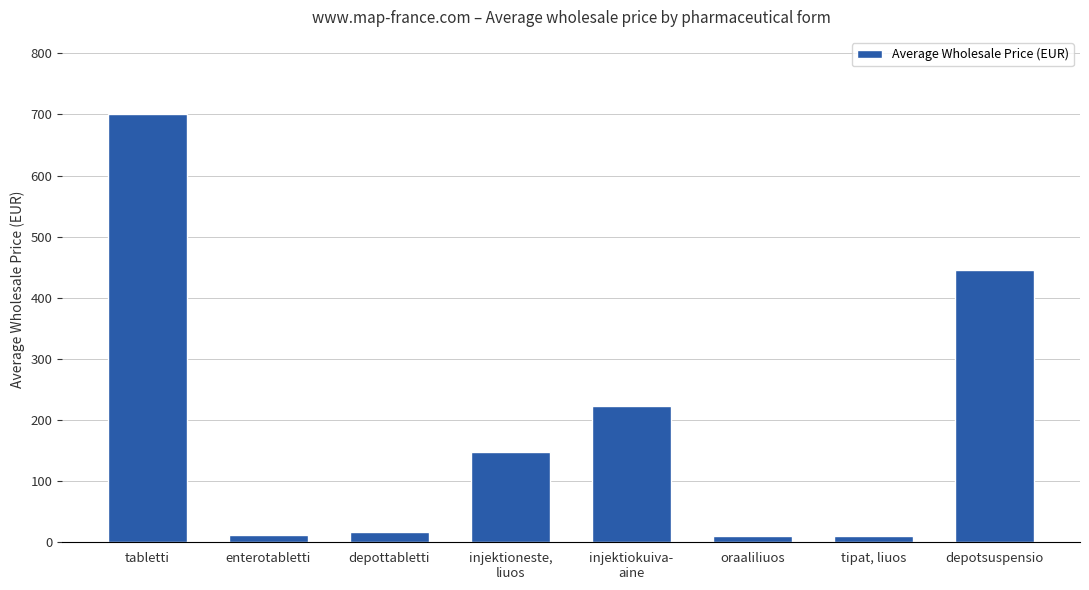

What is the maximum value shown in the chart?

700.7